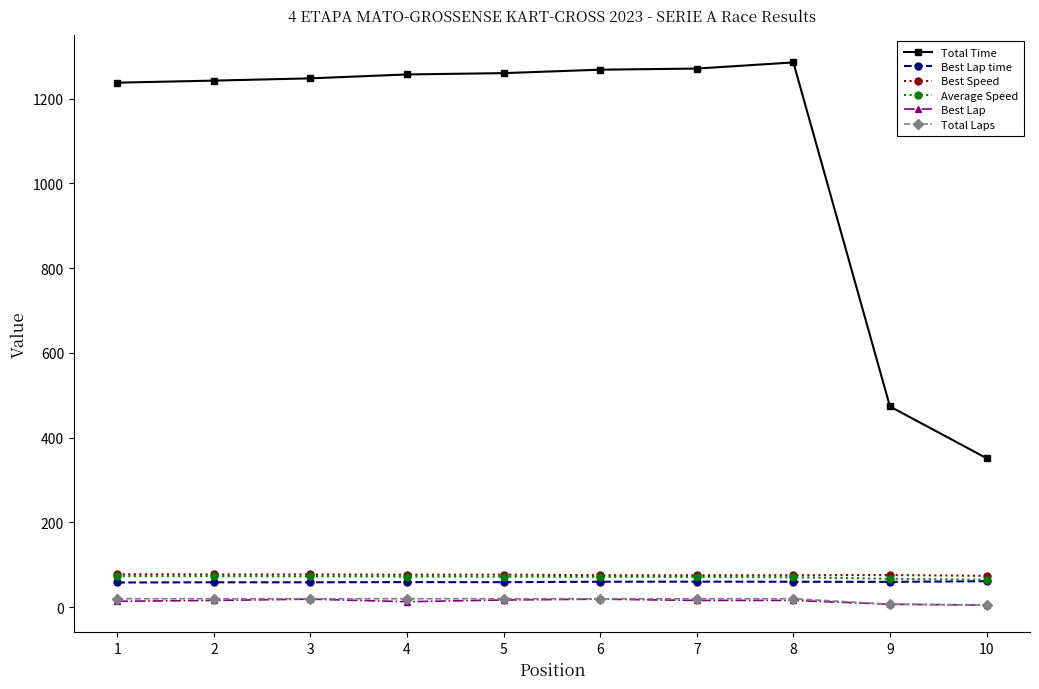

What is the greatest value displayed?

1285.2